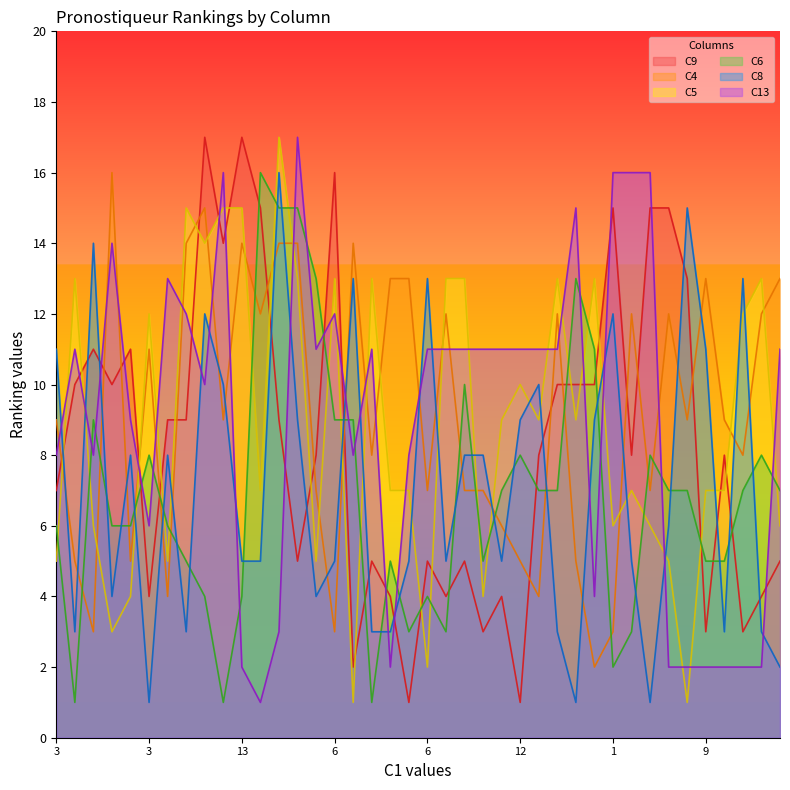

Does the chart have visible grid lines?

No